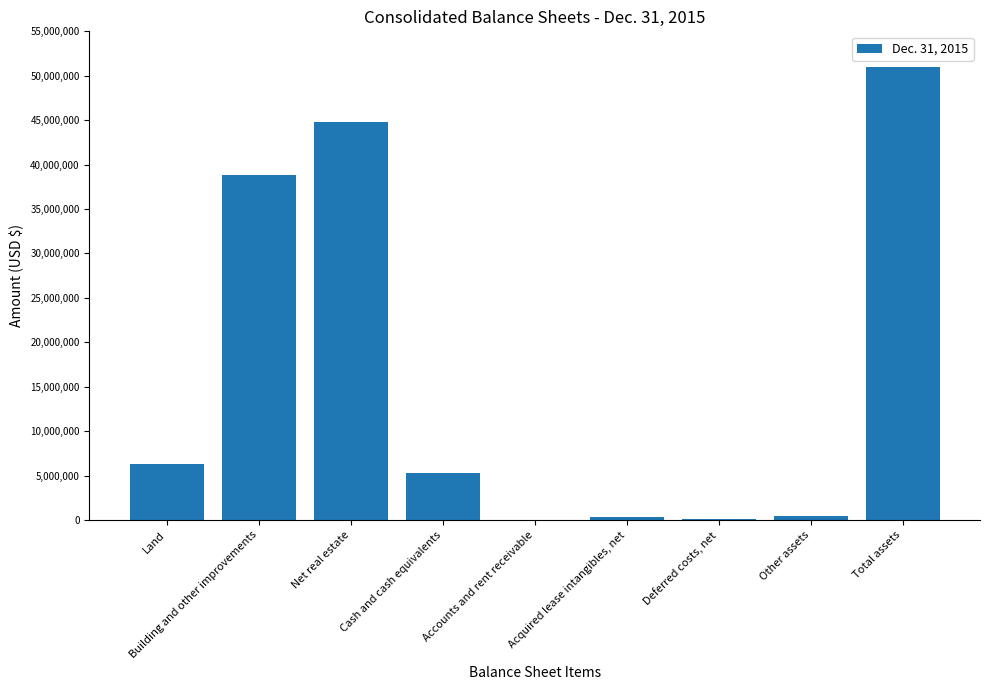

Is it true that the value at Net real estate is 44761414?

True